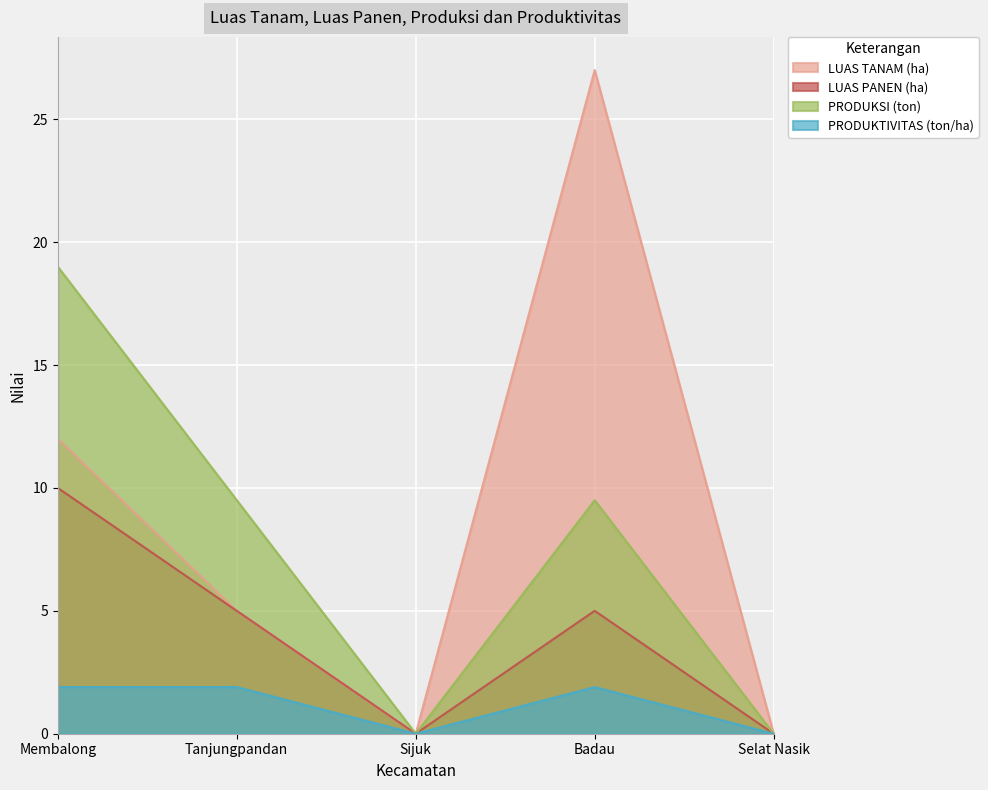

How many values in the PRODUKSI (ton) series are below 9?

2